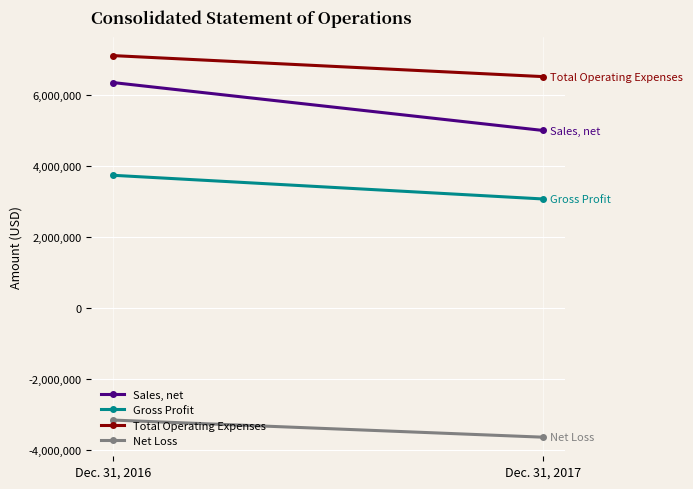

Reading left to right, extract all data points from this chart.

Sales, net: Dec. 31, 2016=6343432	Dec. 31, 2017=4993668
Gross Profit: Dec. 31, 2016=3732931	Dec. 31, 2017=3065895
Total Operating Expenses: Dec. 31, 2016=7102082	Dec. 31, 2017=6509975
Net Loss: Dec. 31, 2016=-3157259	Dec. 31, 2017=-3639814